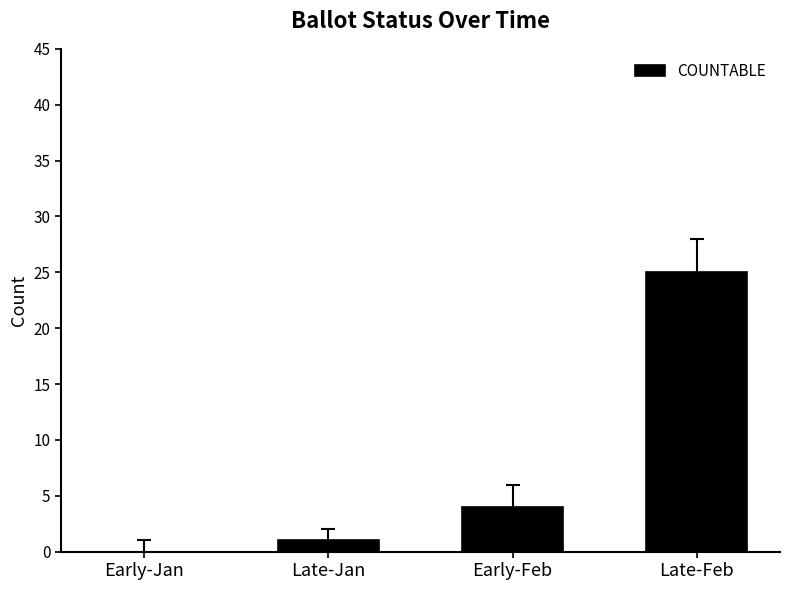

True or false: the data shows 8 at Early-Jan.

False